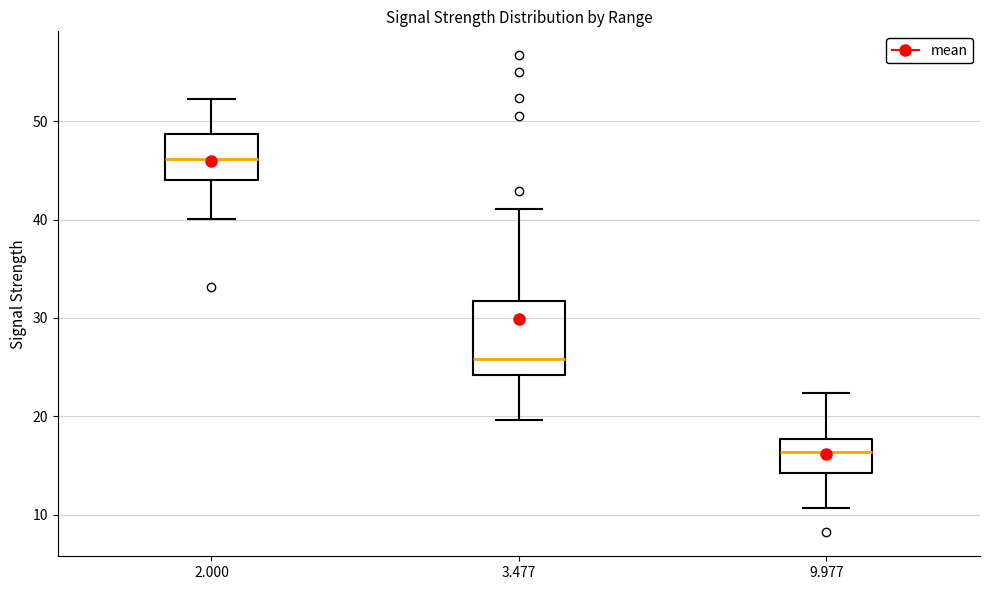

Reading left to right, read every box against the y-axis: the position of its median line, the range the box covers, and the ends of its whiskers. The values are not printed on the chart, so give them approximately, as read against the axis.

2.000: median 46, box 44 to 49, whiskers 40 to 52
3.477: median 26, box 24 to 32, whiskers 20 to 41
9.977: median 16, box 14 to 18, whiskers 11 to 22